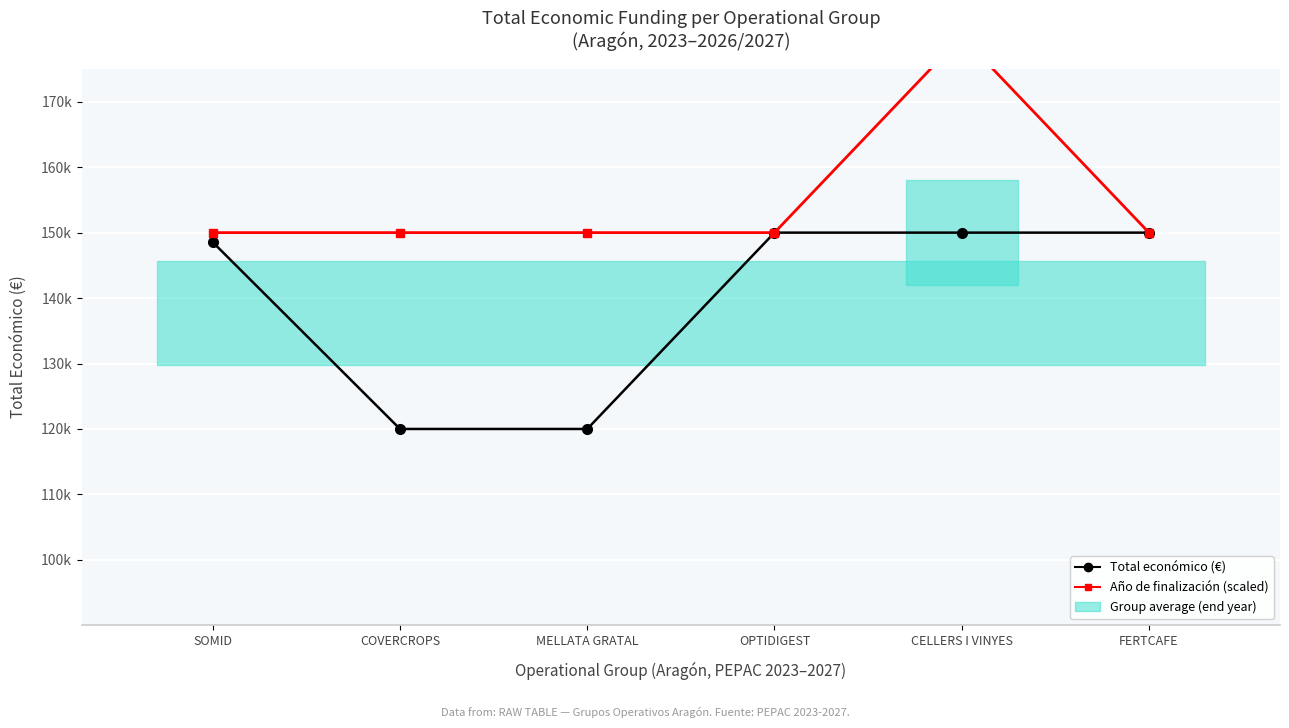

How many lines are shown in the chart?

2